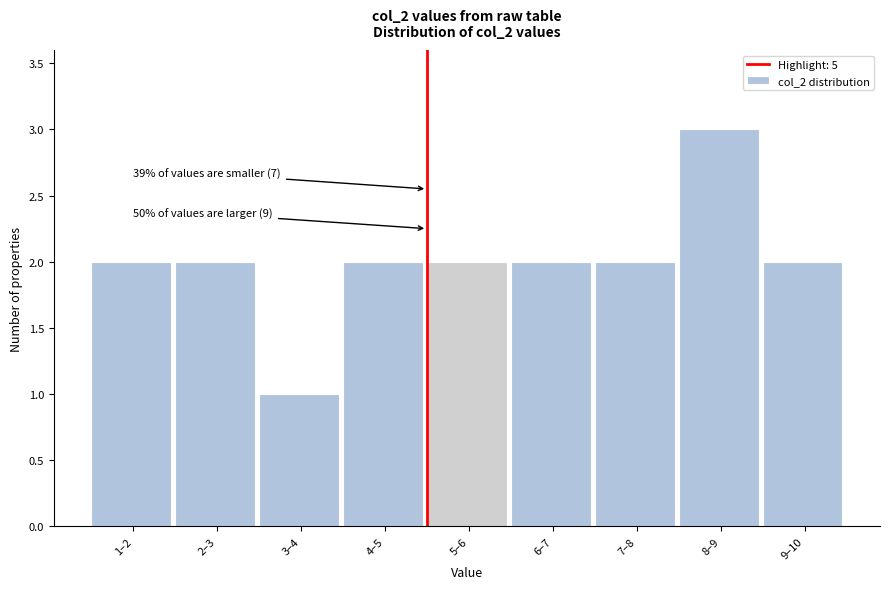

Reading right to left, transcribe all the data shown in this chart.

2	3	2	2	2	2	1	2	2